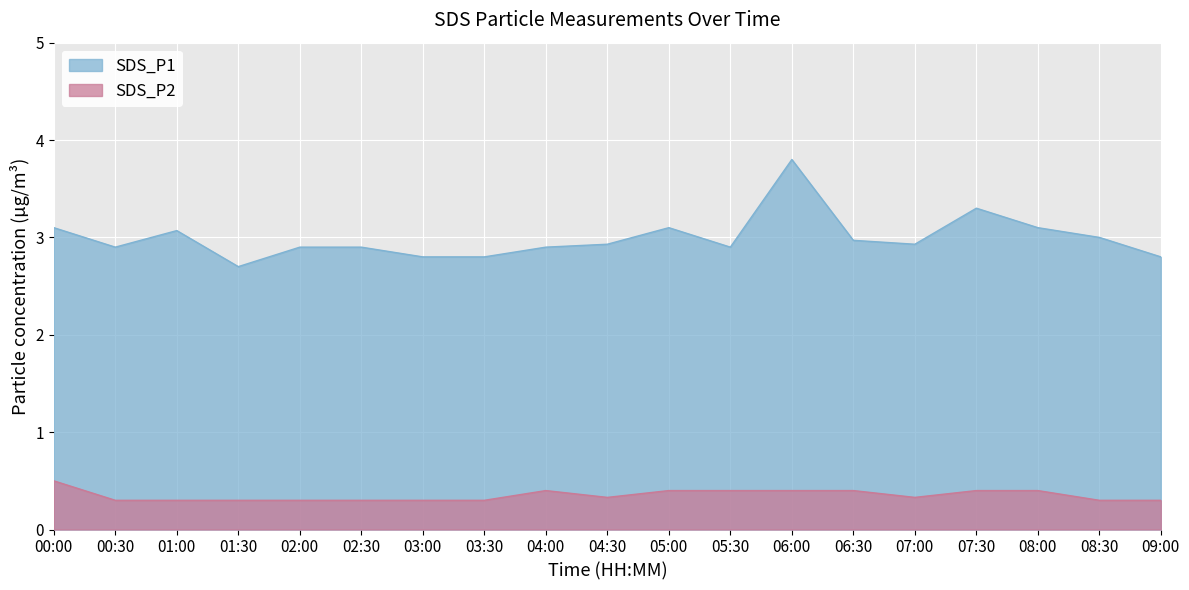

What is the average value of the SDS_P1 series?

3.0